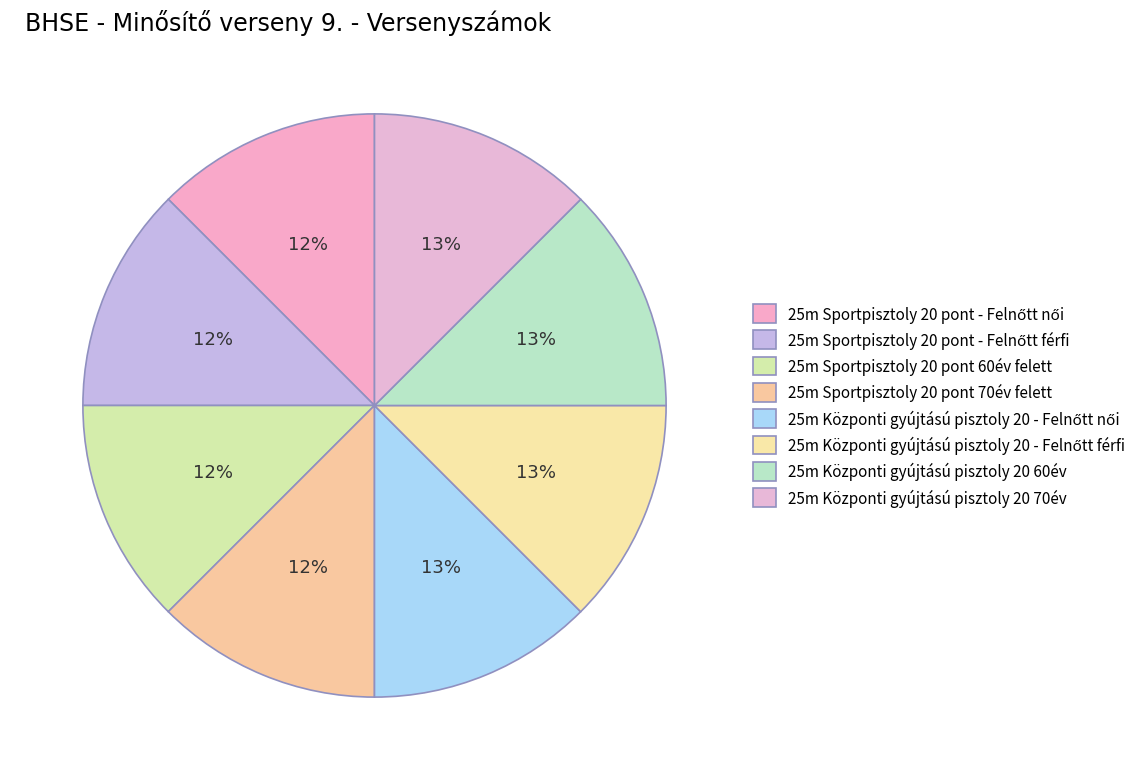

To the nearest percent, what portion does 25m Központi gyújtású pisztoly 20 - Felnőtt férfi represent?

13%